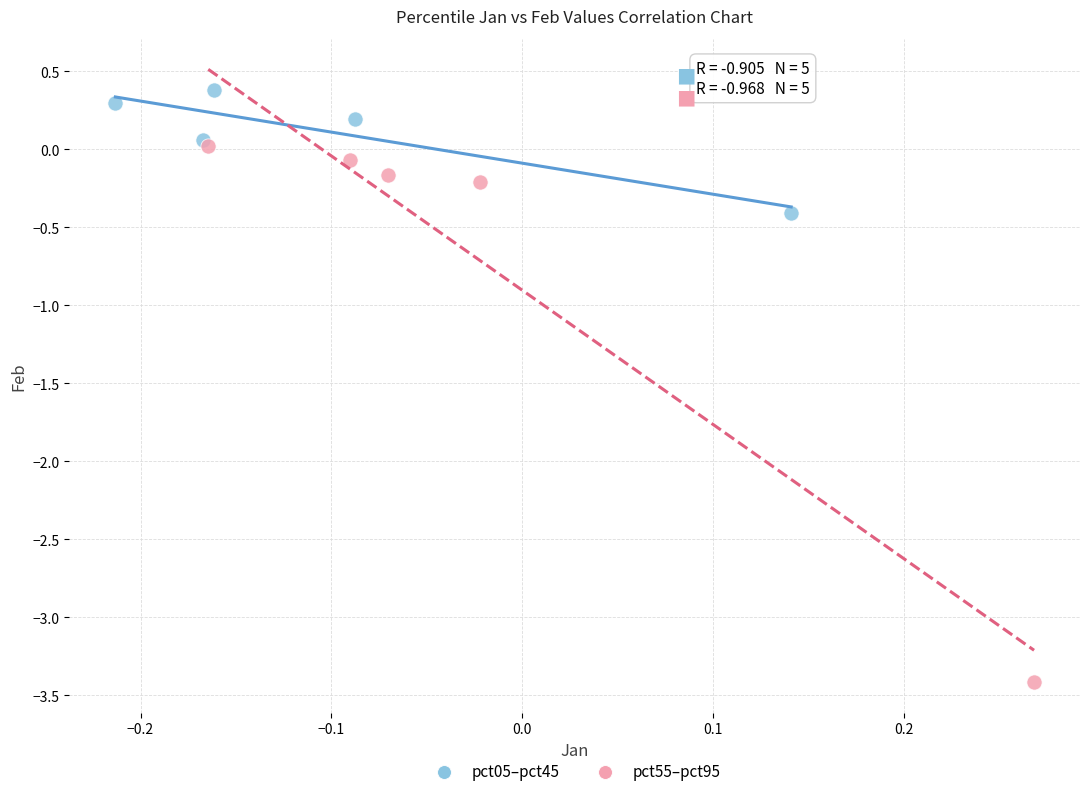

Which series has the widest spread of Y values?

pct55–pct95